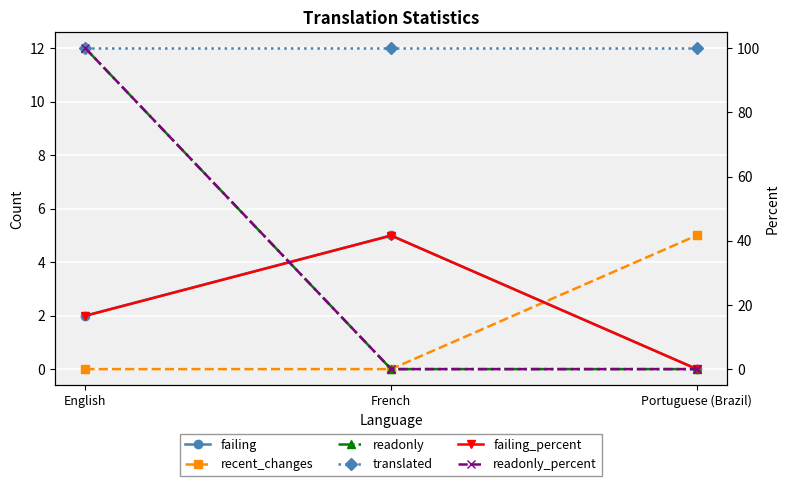

At how many categories does at least one series exceed 29?

2